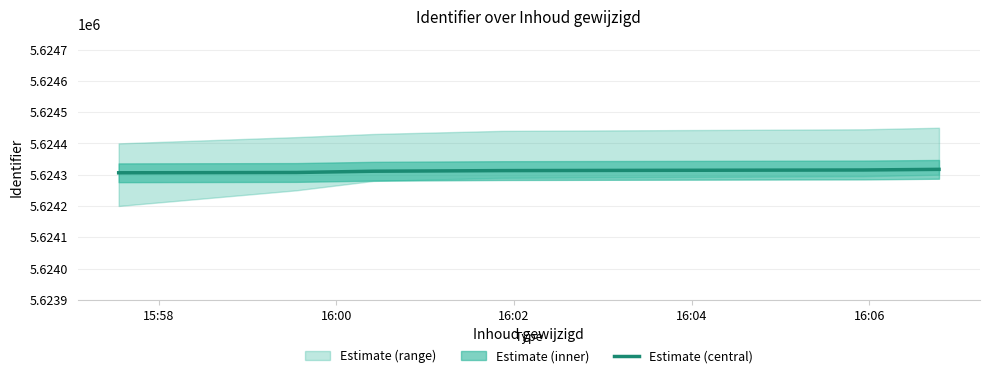

What is the lowest value of the Estimate (central) series?

5624306